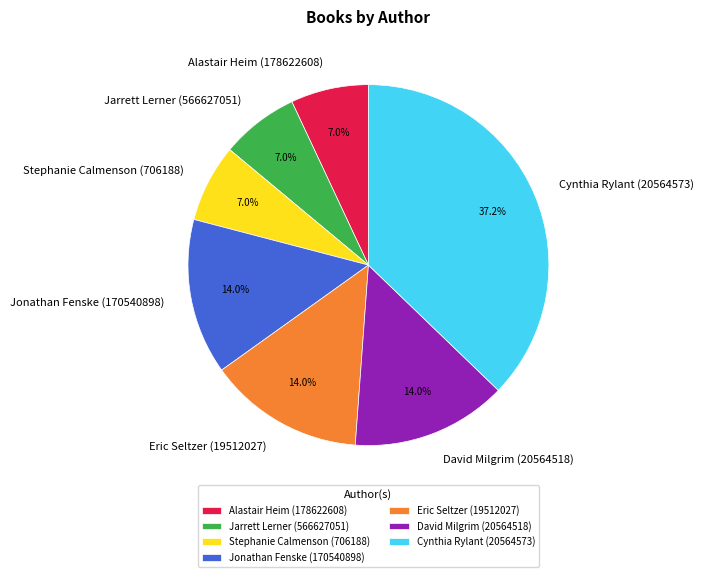

Which category has the biggest portion of the pie?

Cynthia Rylant (20564573)